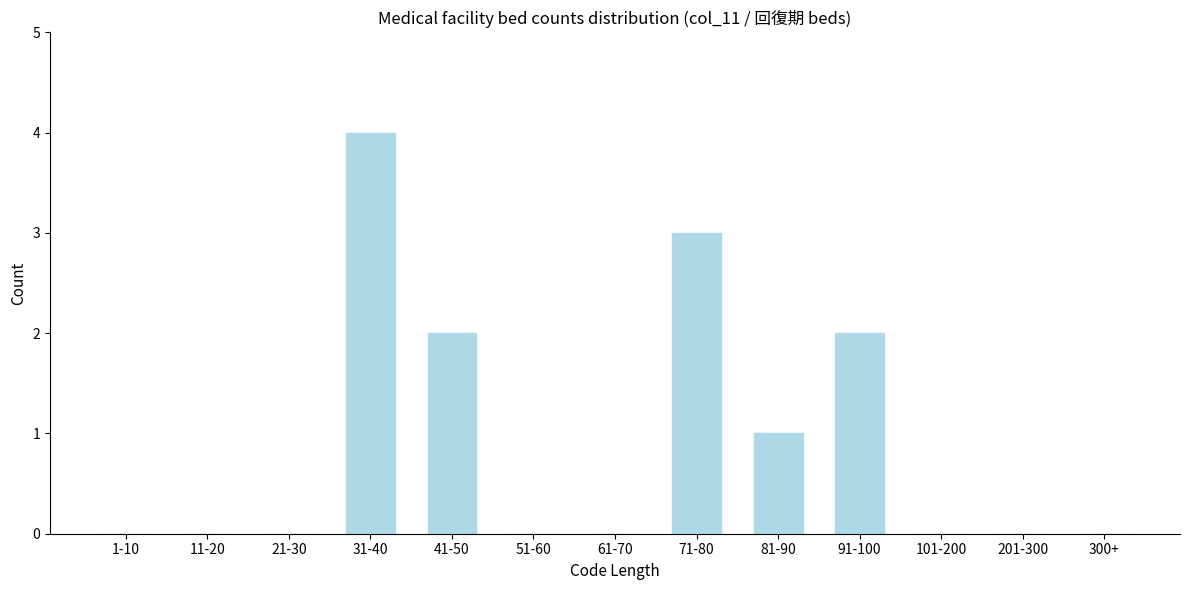

Reading right to left, transcribe all the data shown in this chart.

300+=0	201-300=0	101-200=0	91-100=2	81-90=1	71-80=3	61-70=0	51-60=0	41-50=2	31-40=4	21-30=0	11-20=0	1-10=0